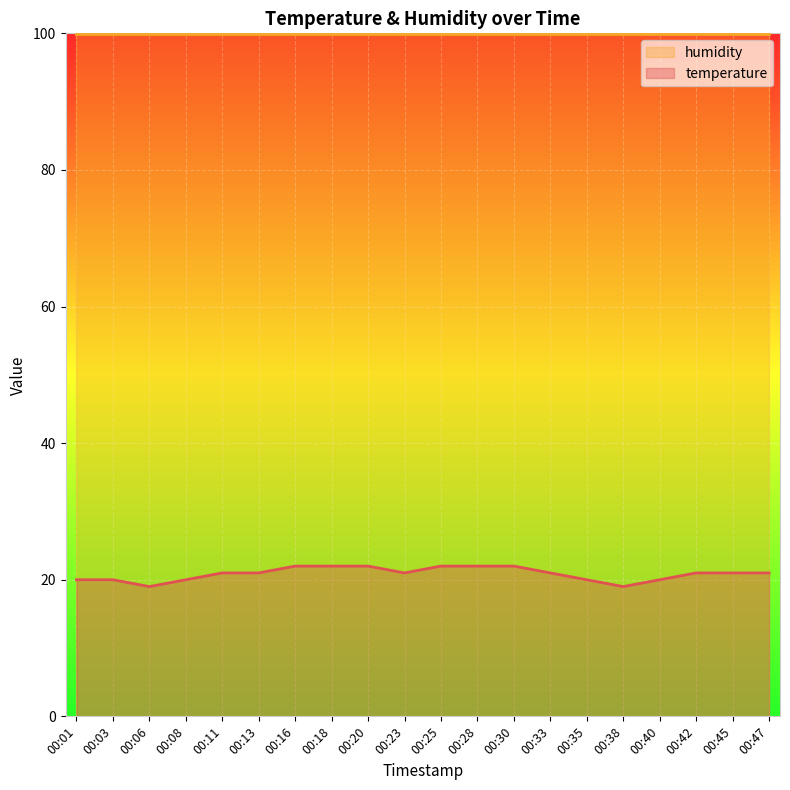

What is the value of the temperature_line point at the 16th from the left?

19.0